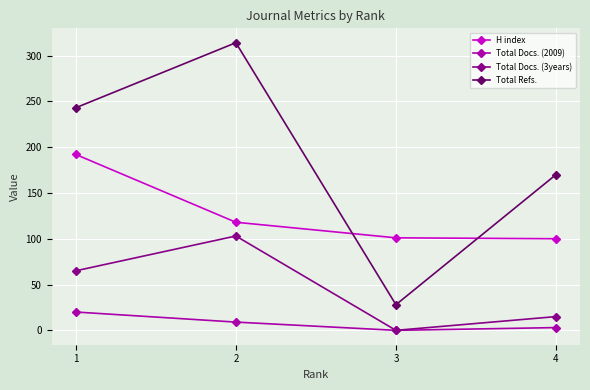

Rank the series by their maximum value, from highest to lowest.

Total Refs., H index, Total Docs. (3years), Total Docs. (2009)